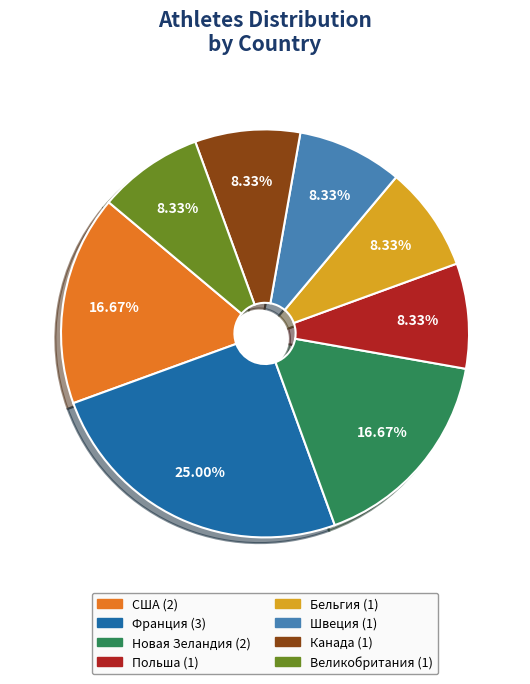

How many slices are in this pie chart?

8